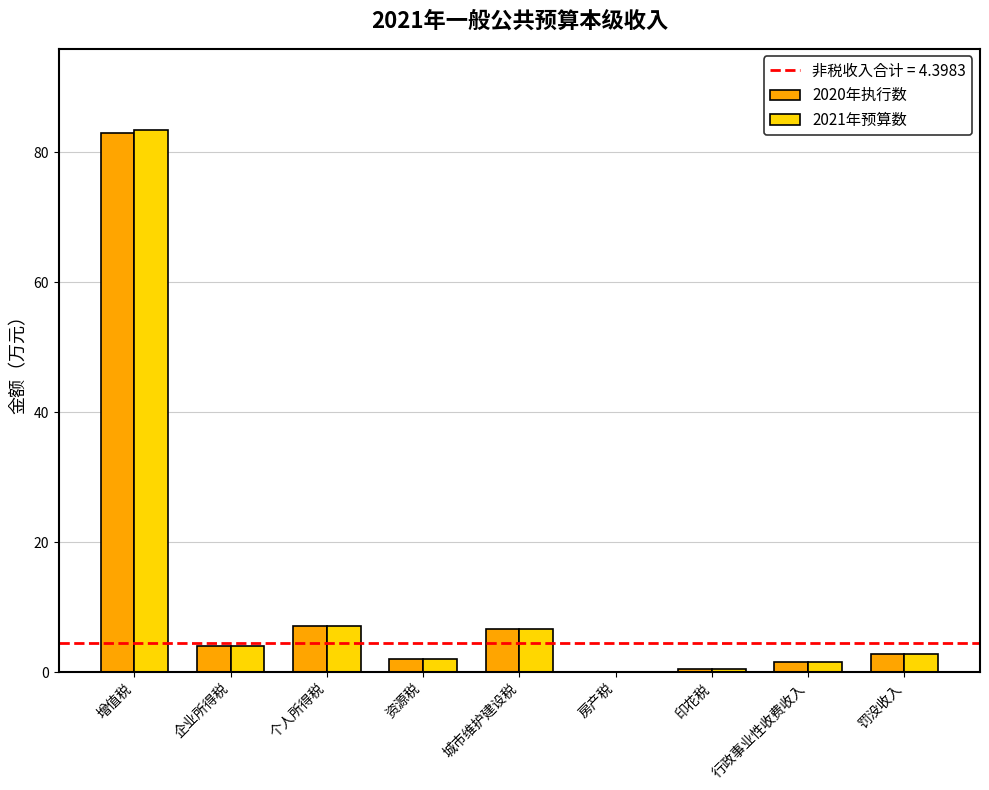

What is the greatest value displayed?

83.4